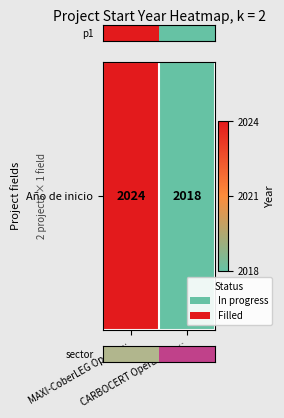

What is the difference between the maximum and minimum values?

6